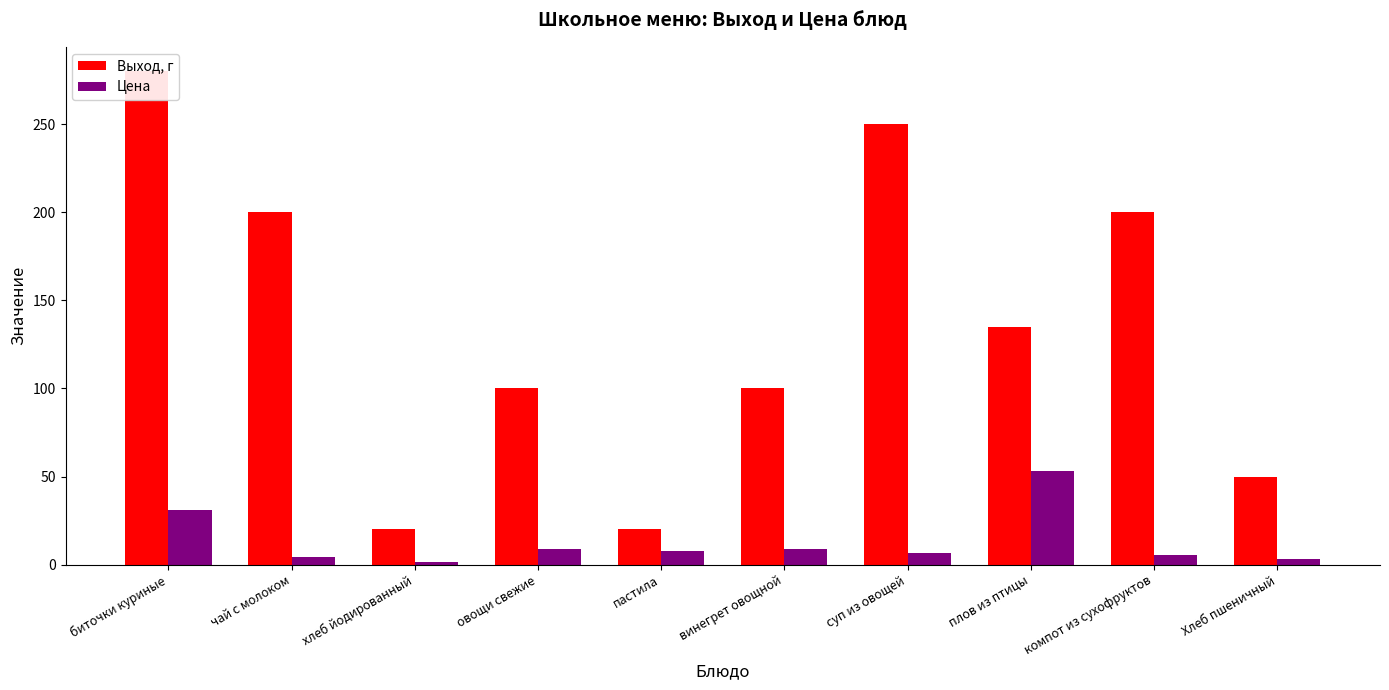

Count the Выход, г values in the range 50 to 200.

6